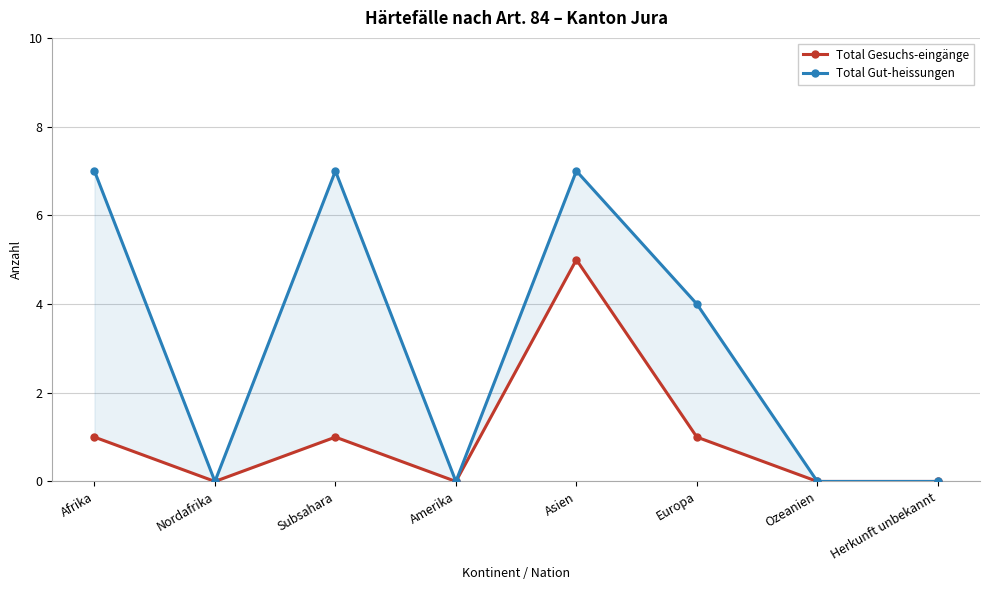

What position from the left is Afrika?

1